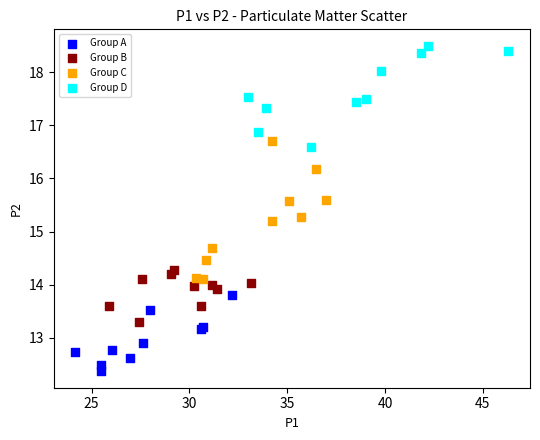

What are all the series names shown in the legend?

Group A, Group B, Group C, Group D